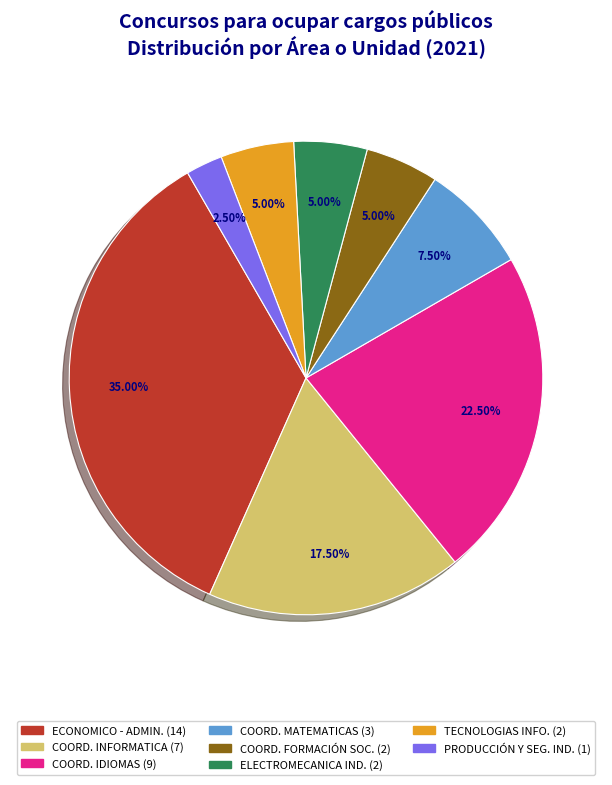

Count the number of slices in the pie.

8